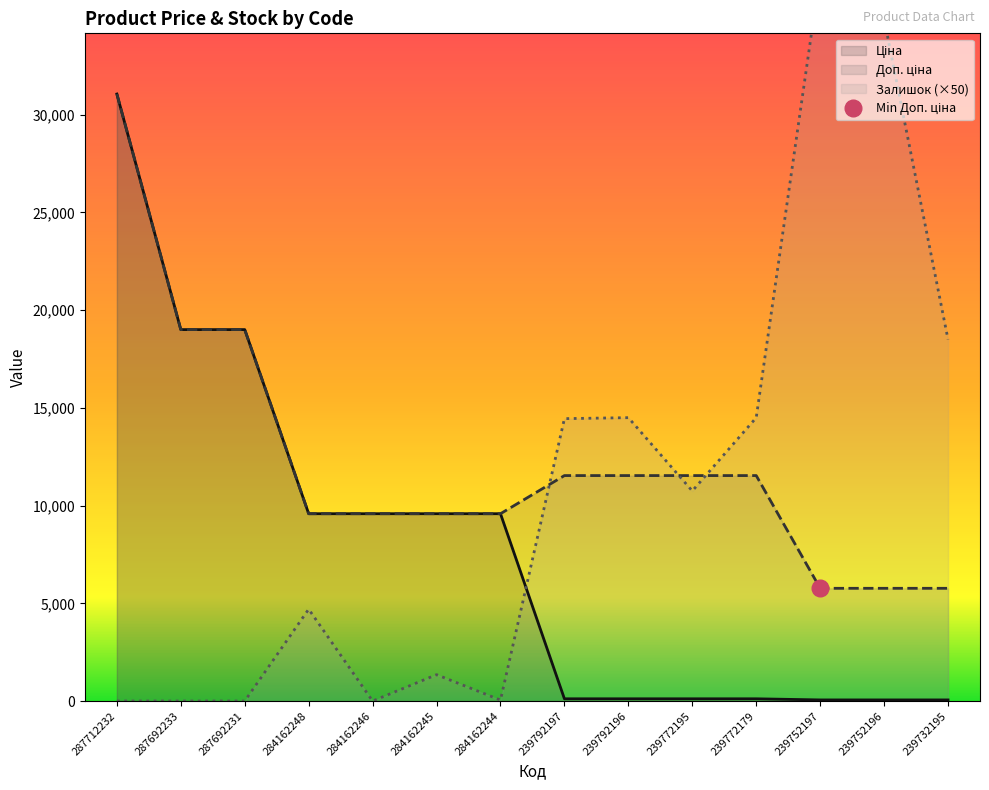

Between which two adjacent categories do Ціна and Залишок first intersect?

284162244 and 239792197